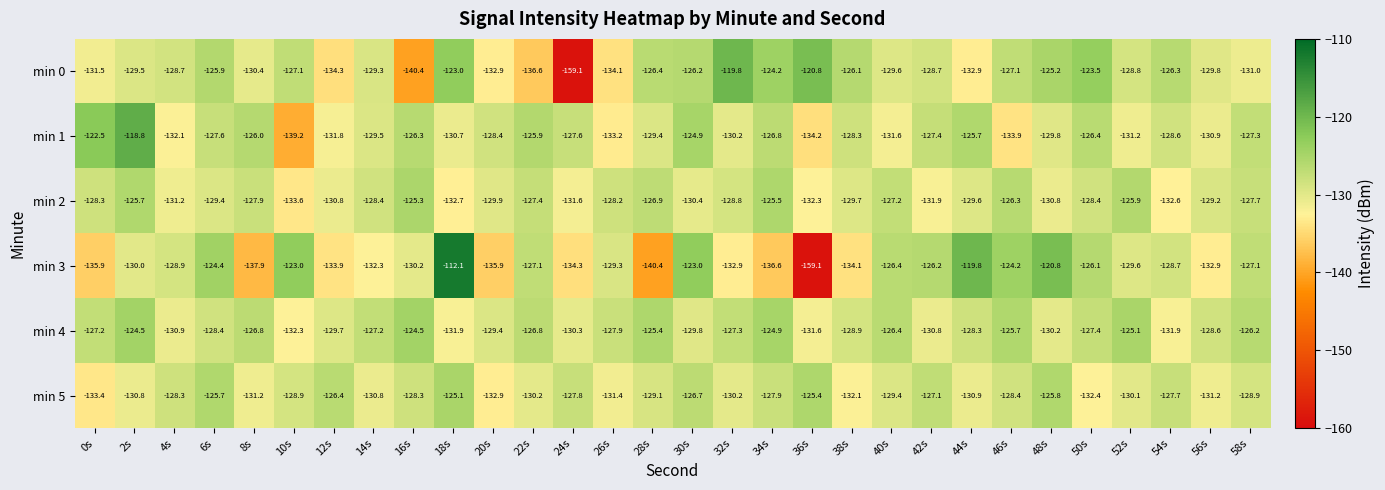

The min 4 series shows -125.7 at 46s. True or false?

True